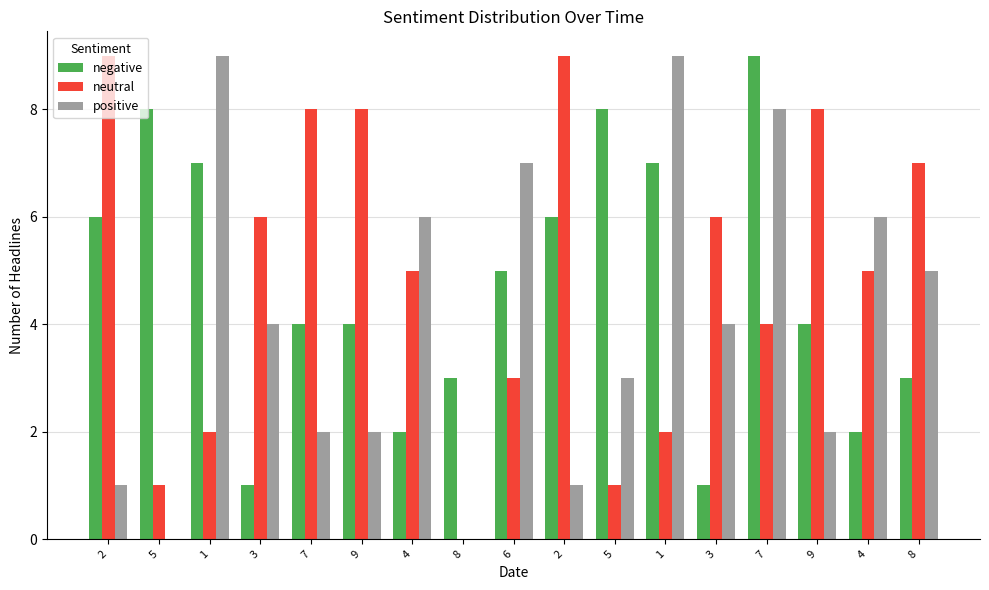

What are all the series names shown in the legend?

negative, neutral, positive